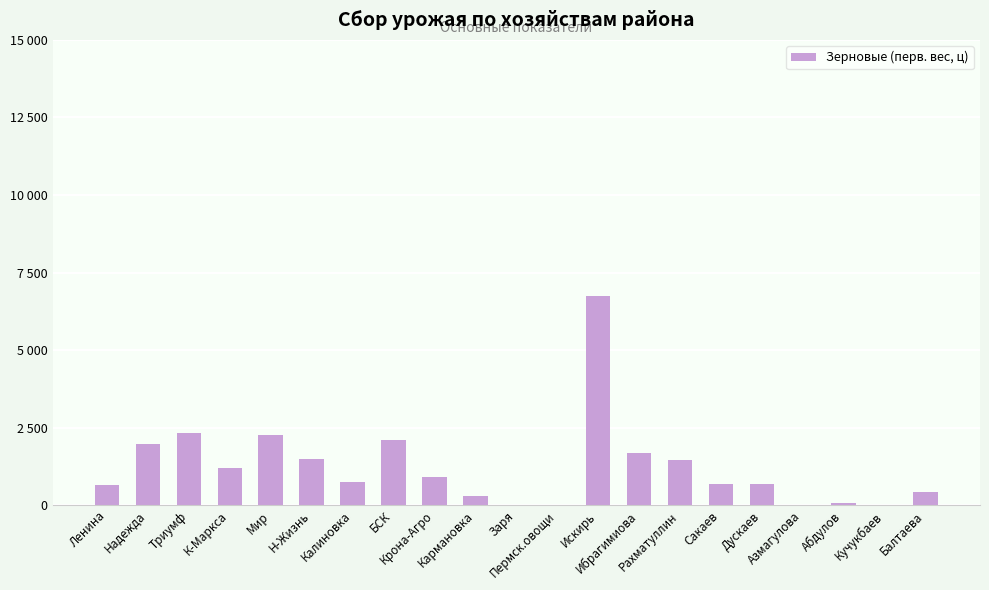

What is the label of the 5th bar from the left?

Мир